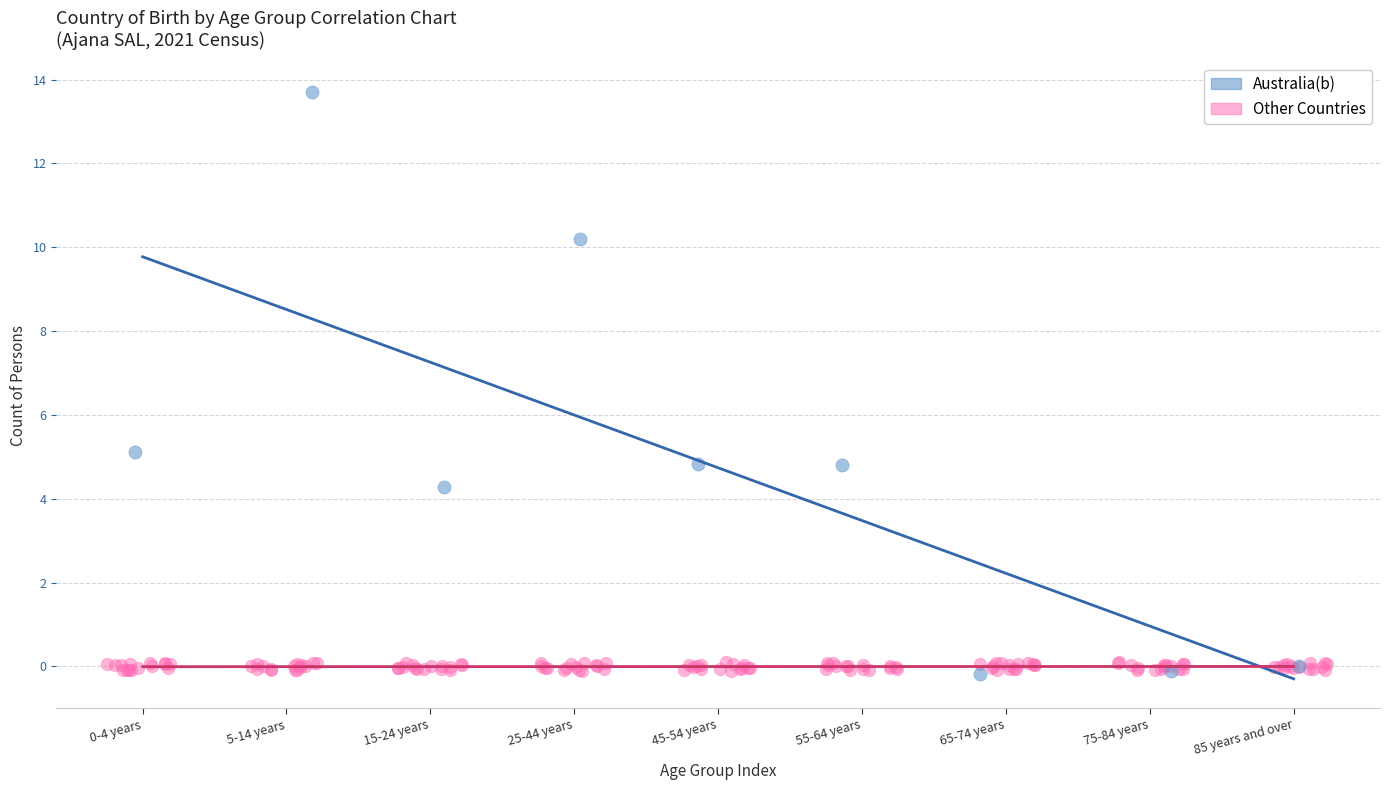

Which series has the largest Y range (max minus min)?

Australia(b)